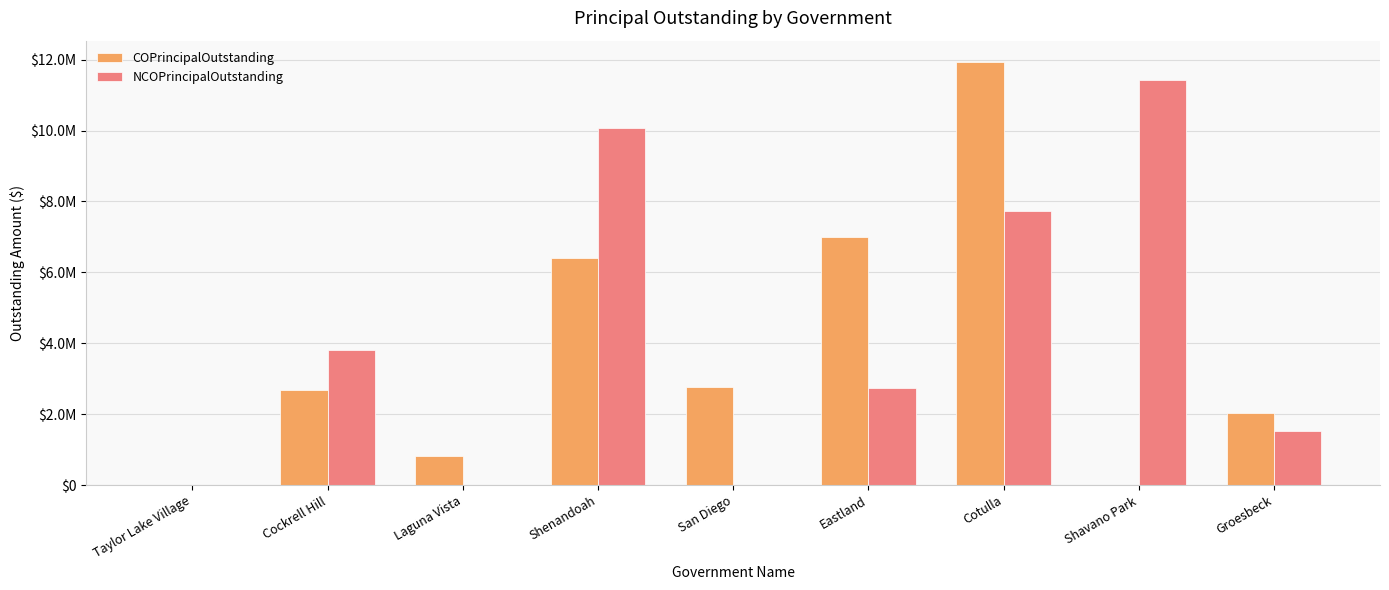

List the series in order of their peak value, lowest first.

NCOPrincipalOutstanding, COPrincipalOutstanding